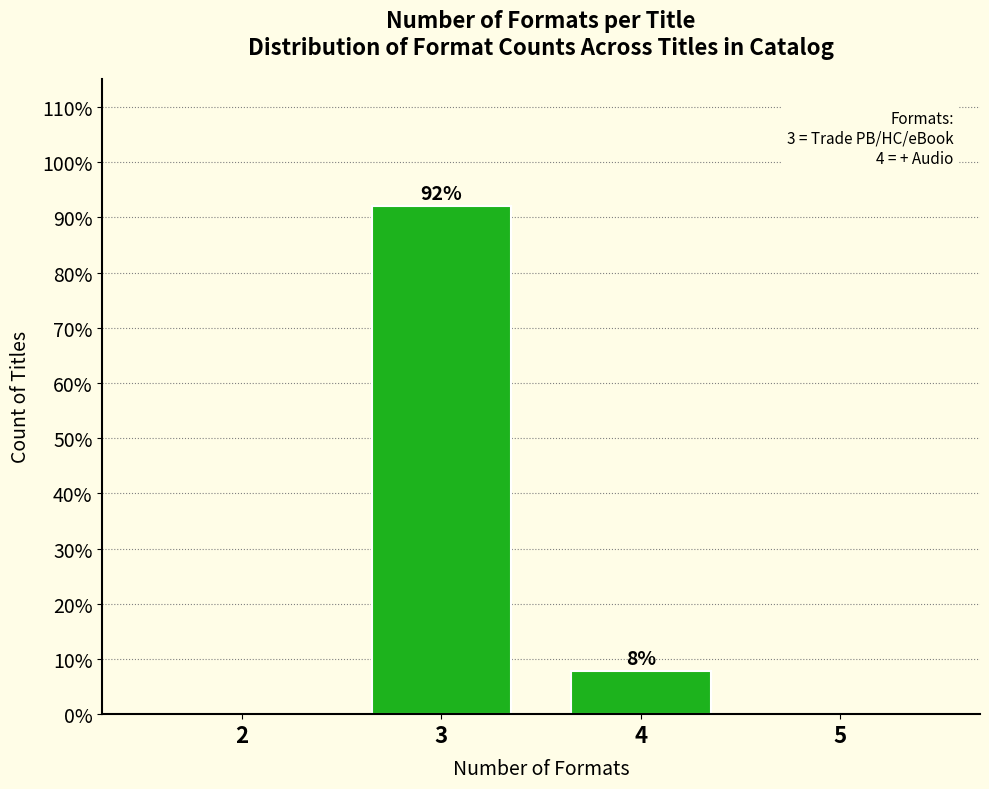

What is the sum of all values?

100.0